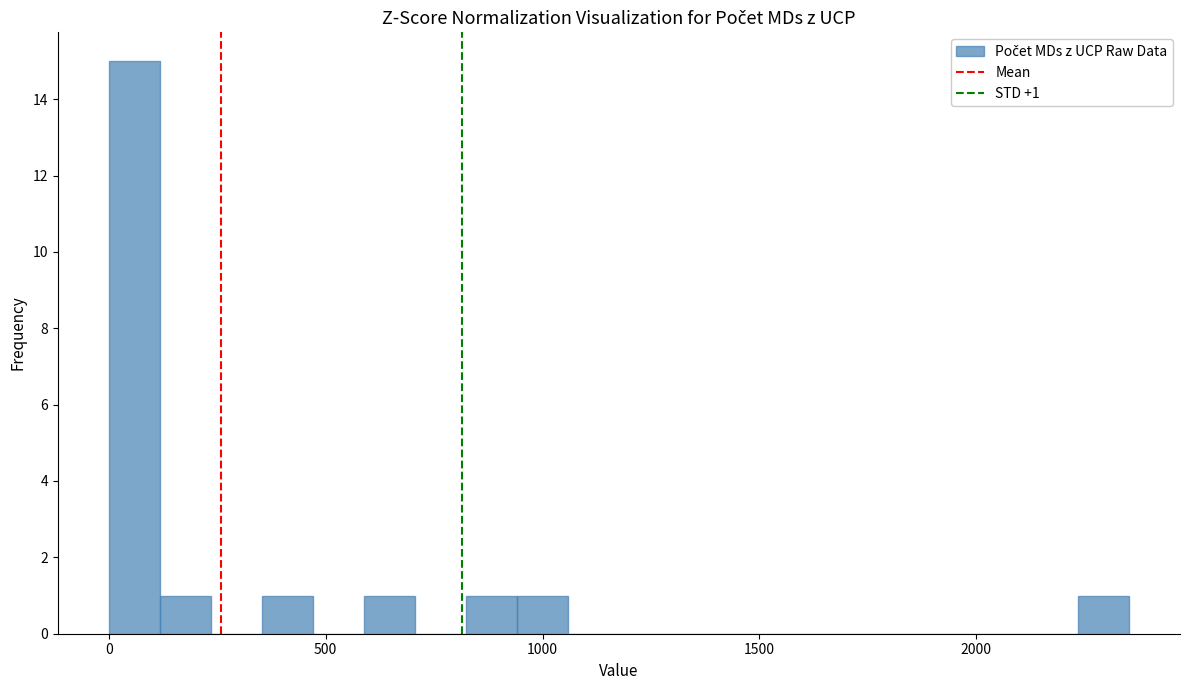

Around what value on the x-axis is the tallest bar? Give the approximate position of its centre, as read against the axis.

50